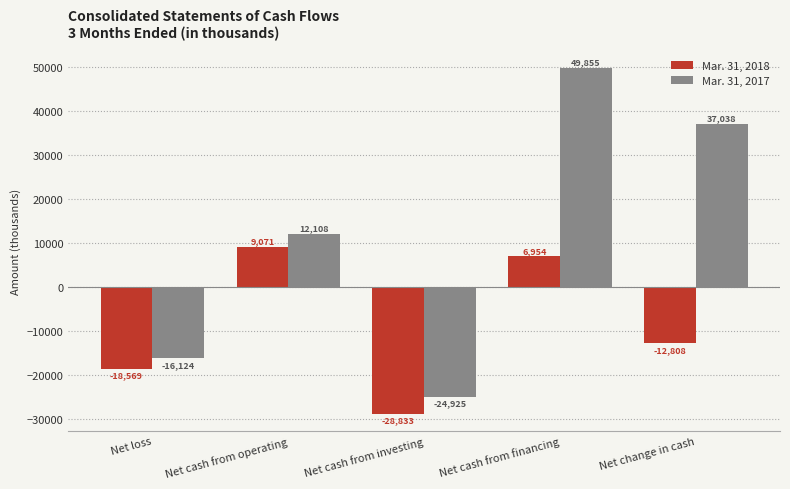

The value of Mar. 31, 2018 at Net cash from operating is 12828. True or false?

False